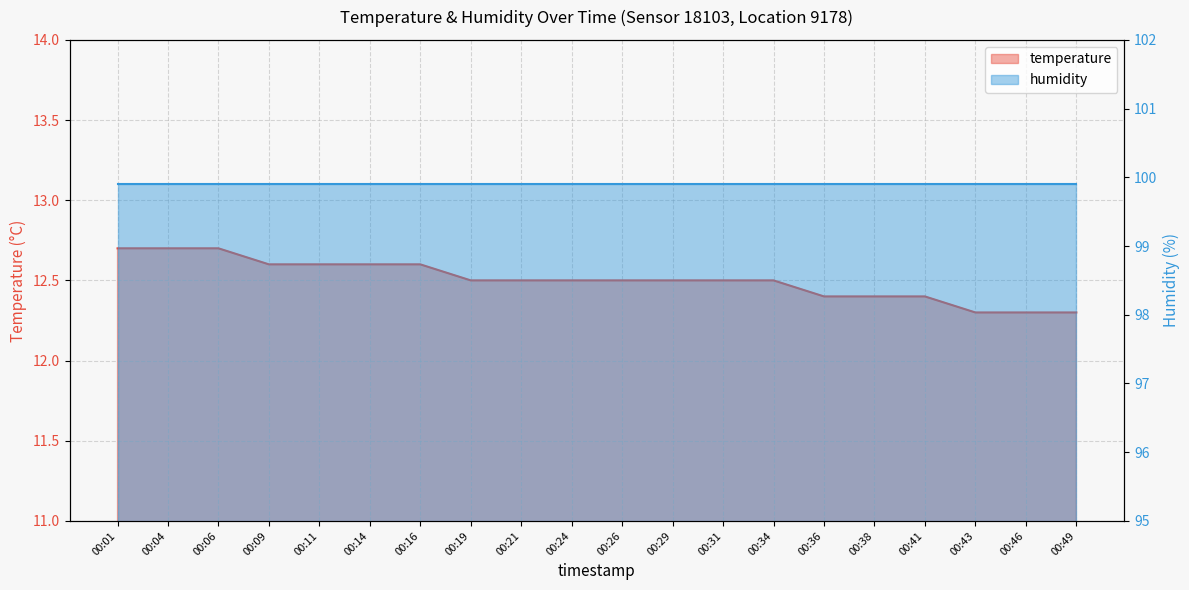

What value does the data have at 00:43?

12.3